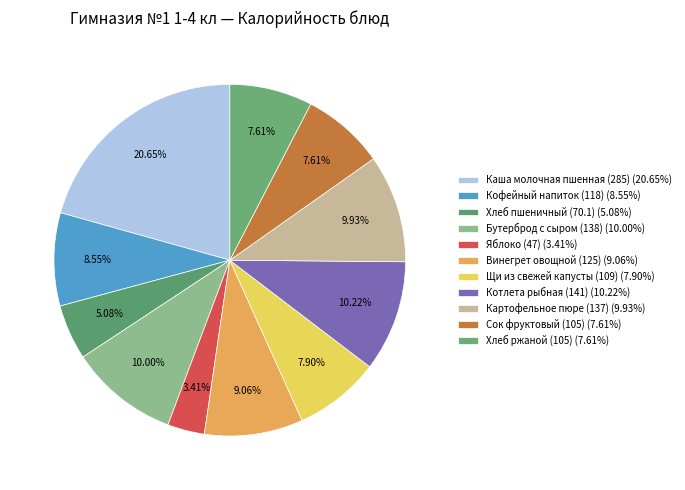

To the nearest percent, what is the difference between the Бутерброд с сыром (138) and Яблоко (47) slice percentages?

7%